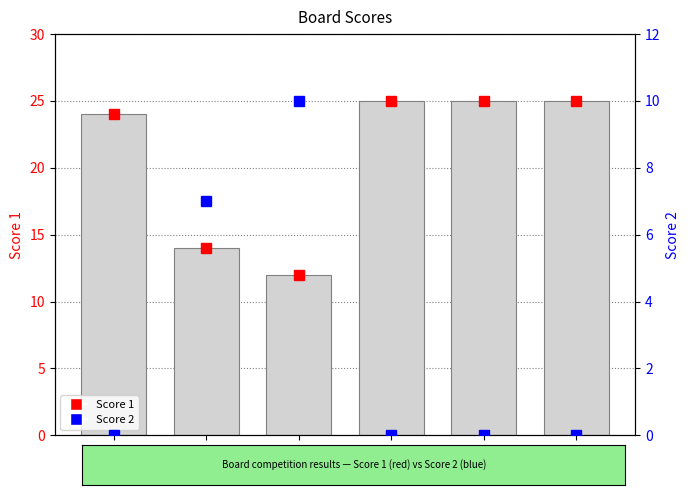

Is it true that Score 2 equals 10 at 3?

True